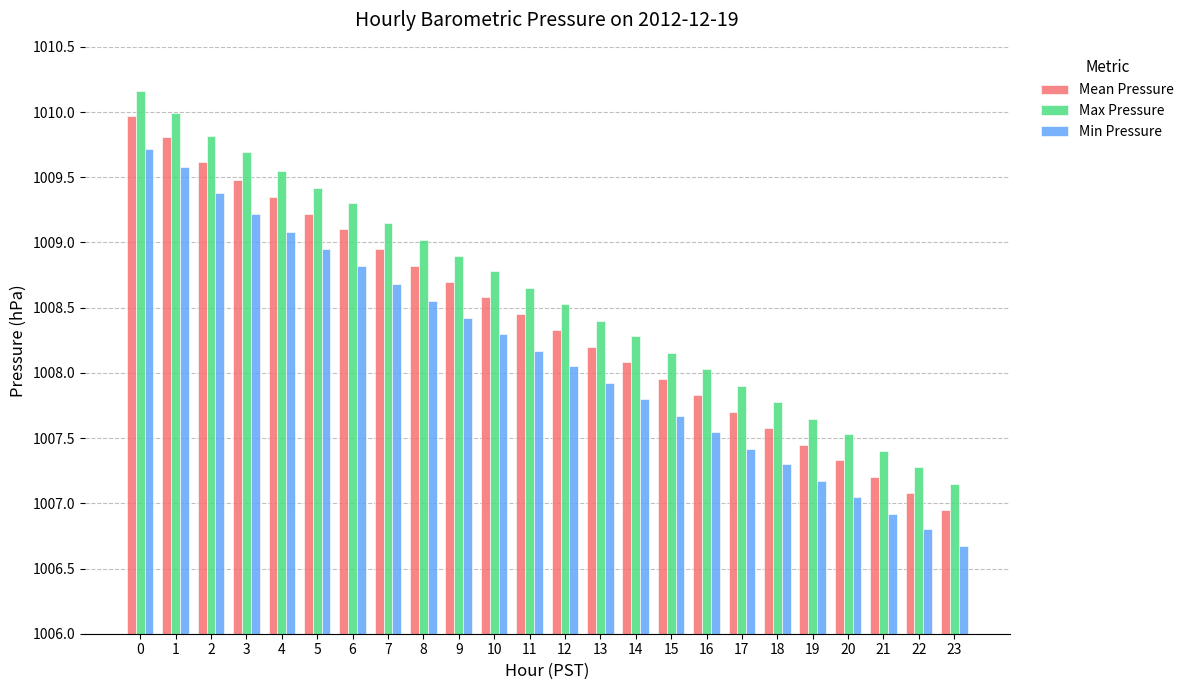

List the series in order of their peak value, highest first.

Max Pressure, Mean Pressure, Min Pressure